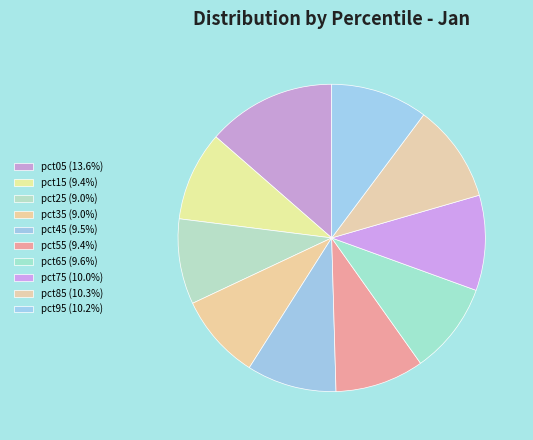

What is the smallest slice in the pie chart?

pct25